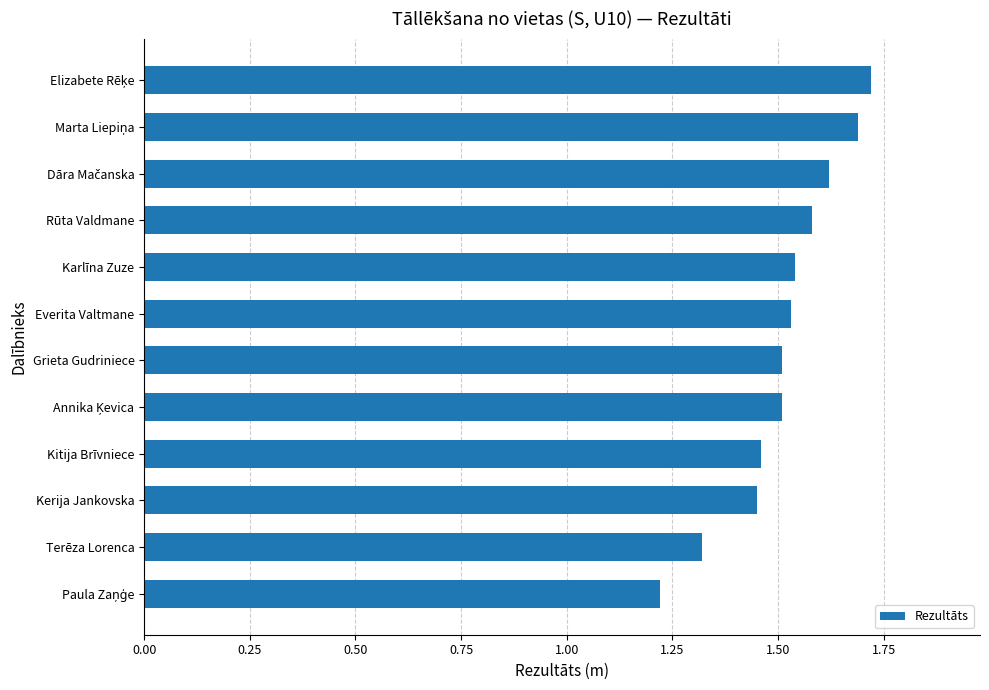

What position from the bottom is Terēza Lorenca?

2